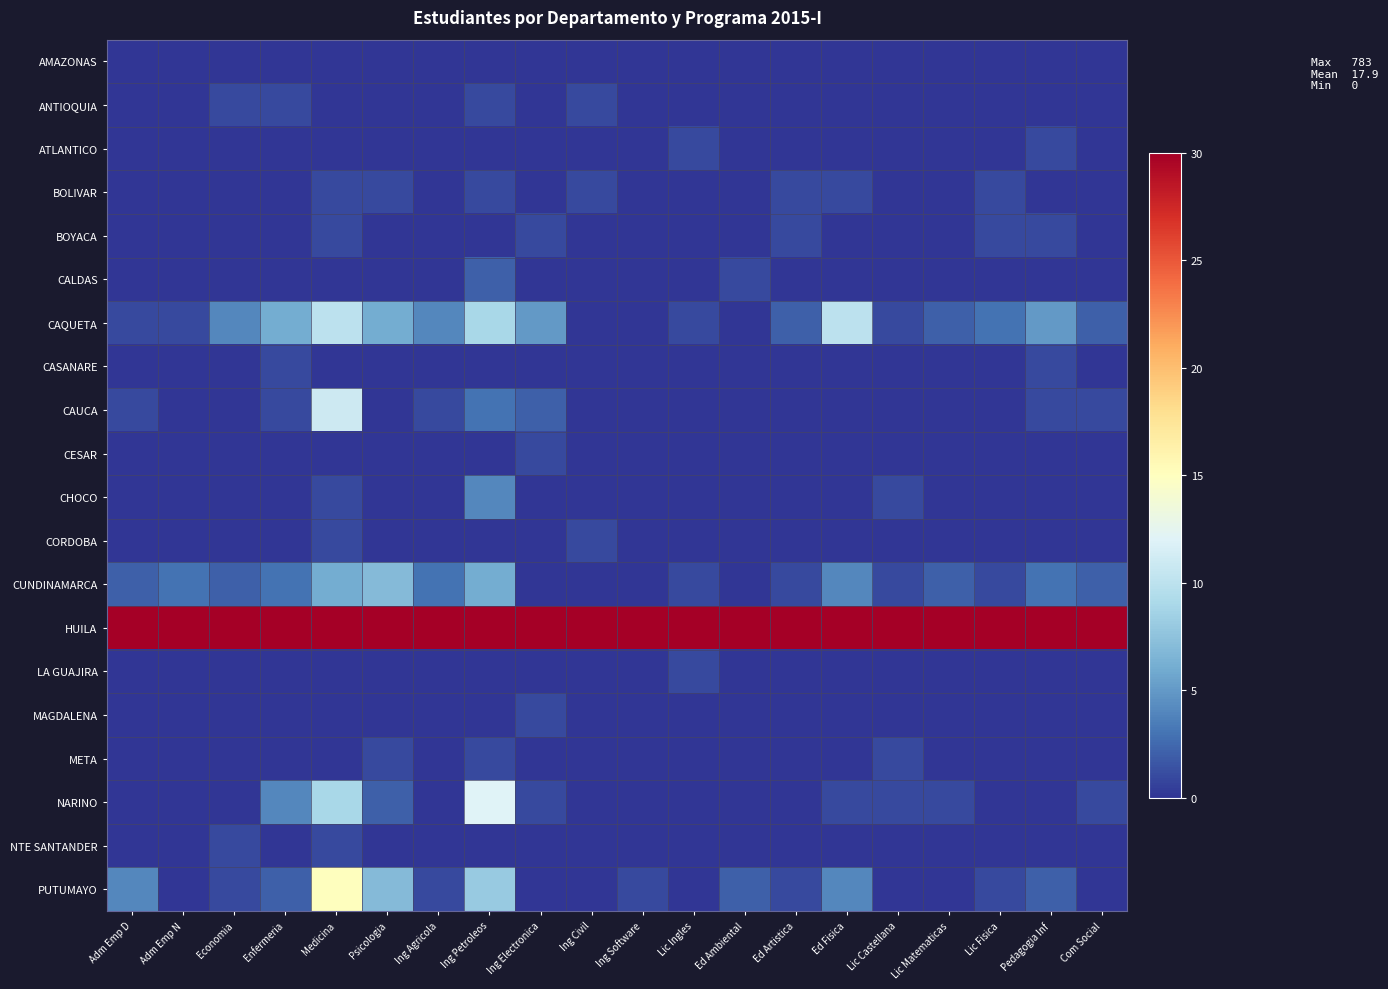

Between Ing Agricola and Ed Artistica, which series saw the biggest shift?

CAQUETA